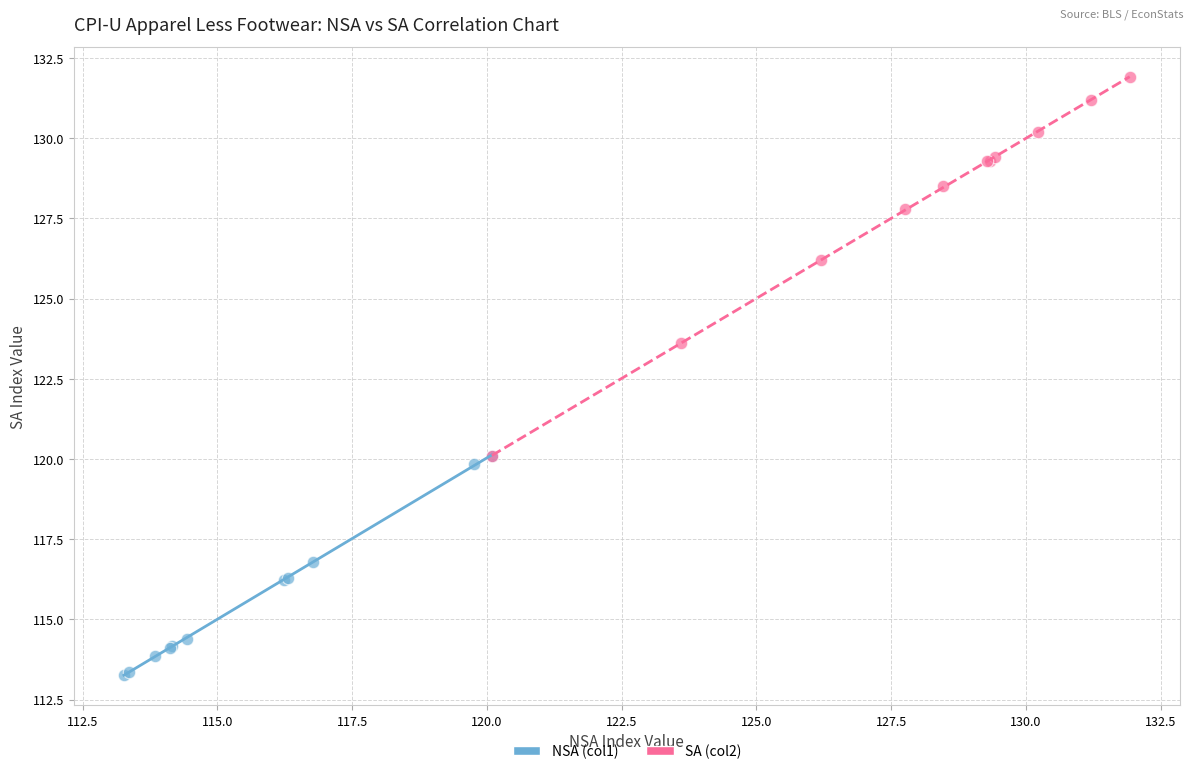

Which series reaches the minimum Y coordinate?

NSA (col1)